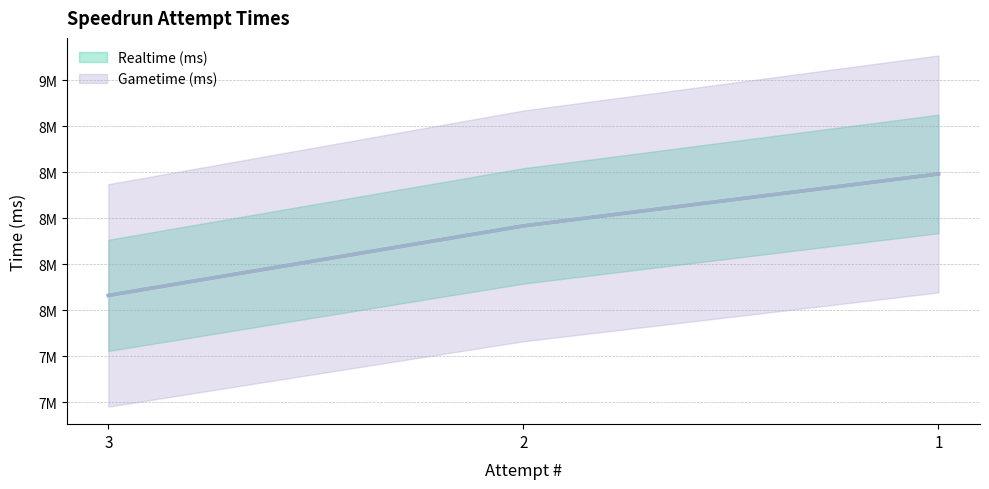

Rank the categories by Realtime (ms) value from lowest to highest.

3, 2, 1